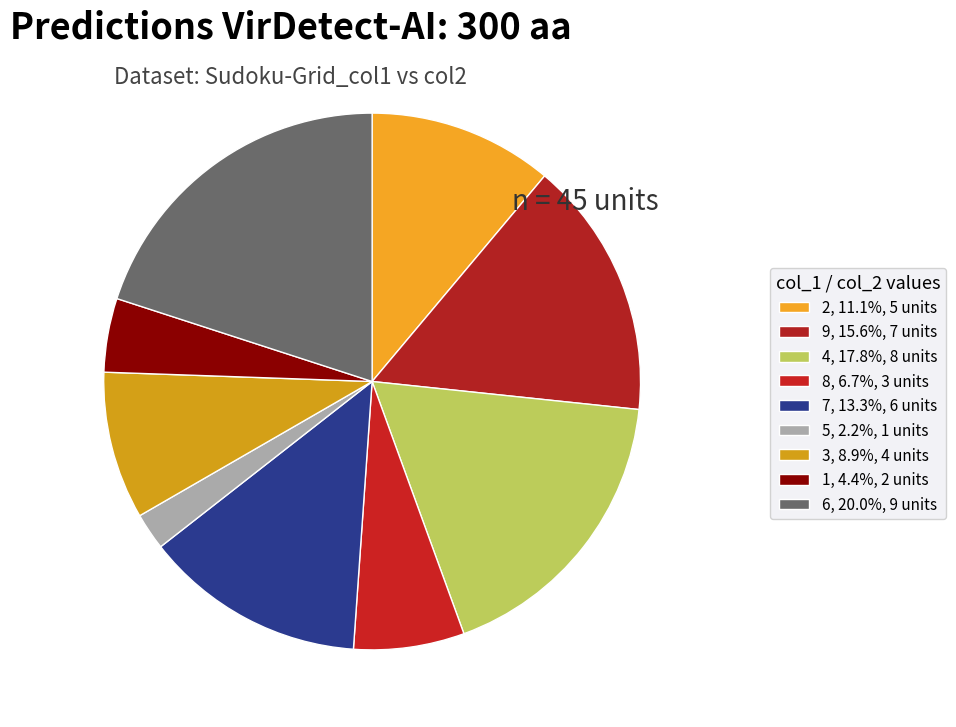

What is the change in value from 8 to 3?

+1